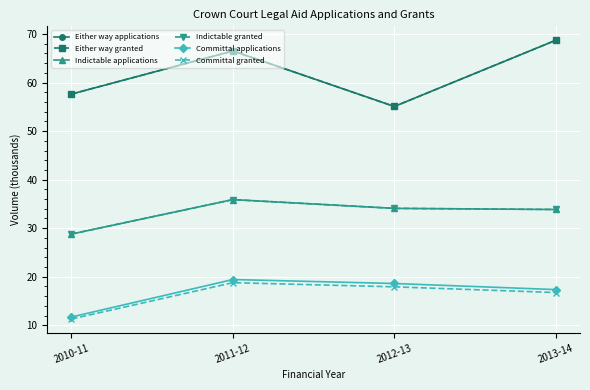

Is this an area chart (filled region under the line)?

No